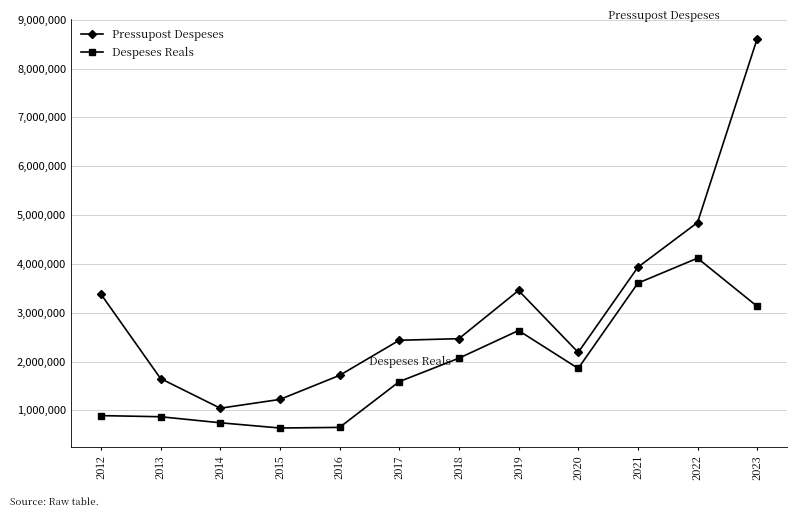

Where is the first local minimum for Pressupost Despeses?

2014